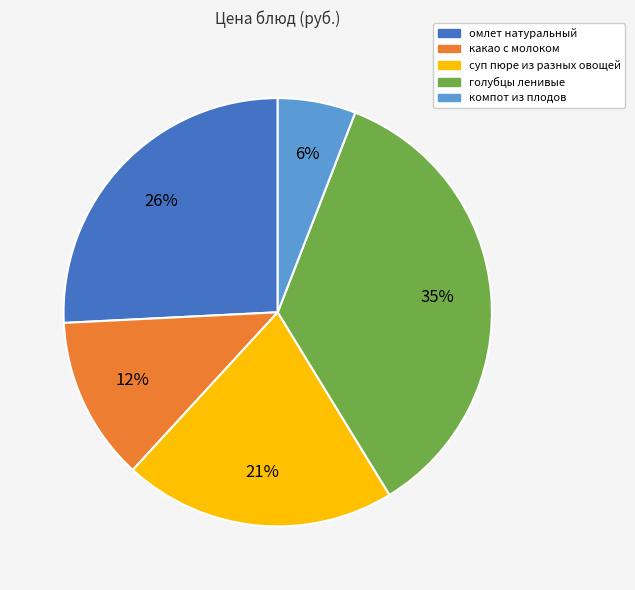

True or false: какао с молоком accounts for 12% of the total.

True